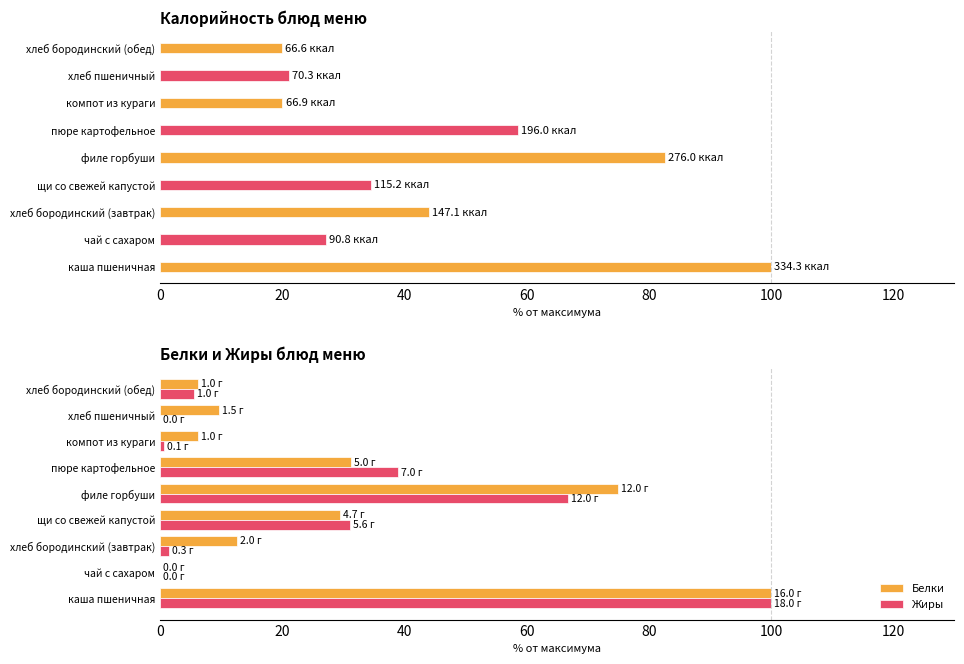

What is the sum of all Белки values?

270.2